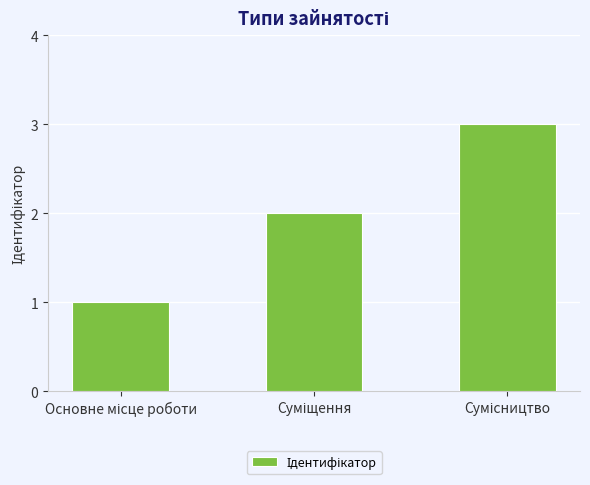

Reading left to right, extract all data points from this chart.

1	2	3